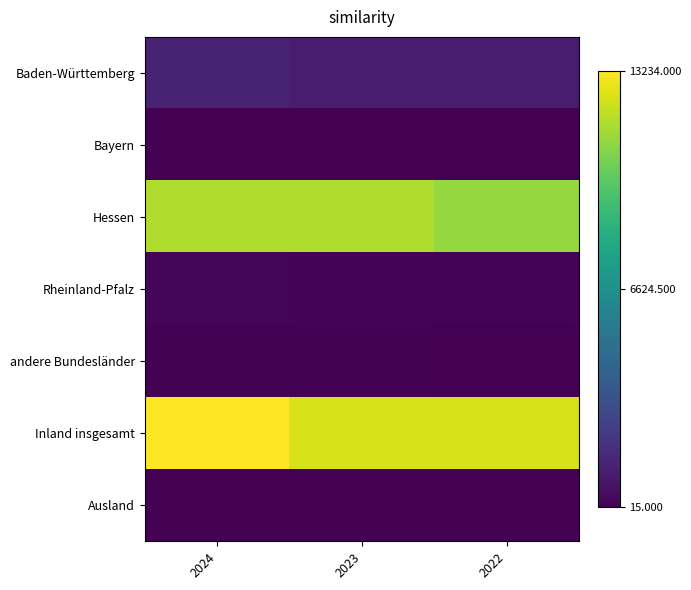

At which category is the sum across all series the highest?

2024